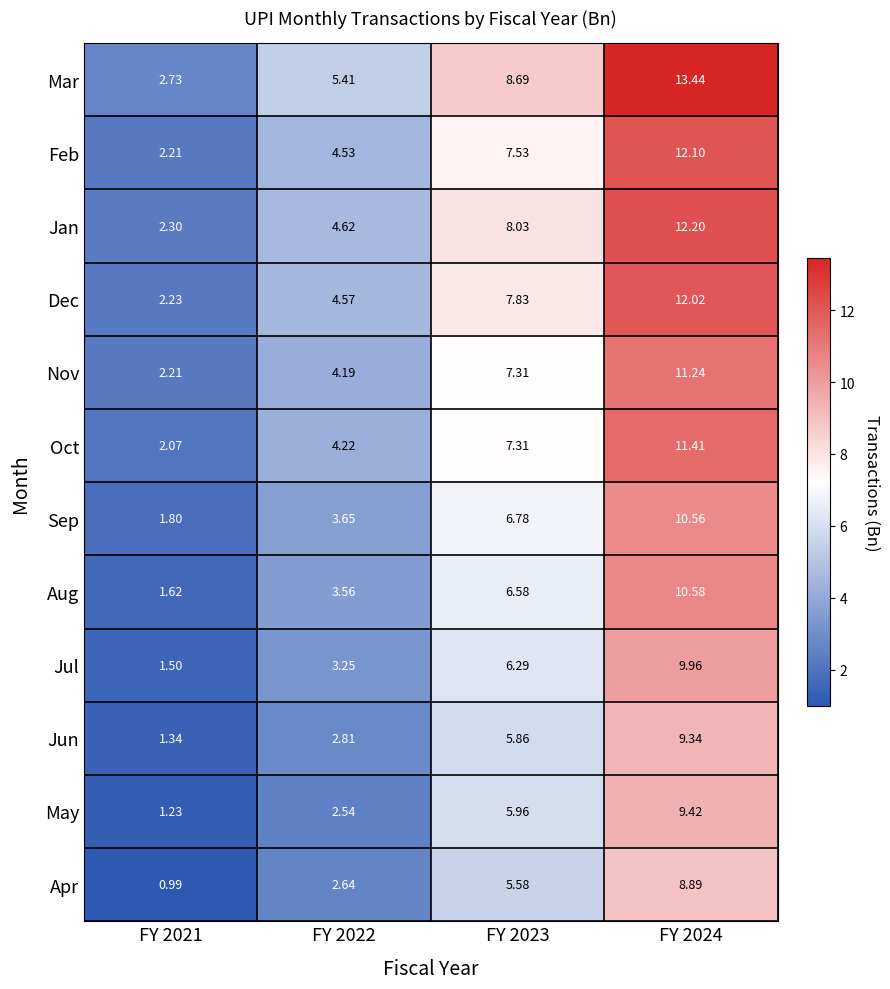

At how many categories does at least one series exceed 9?

1